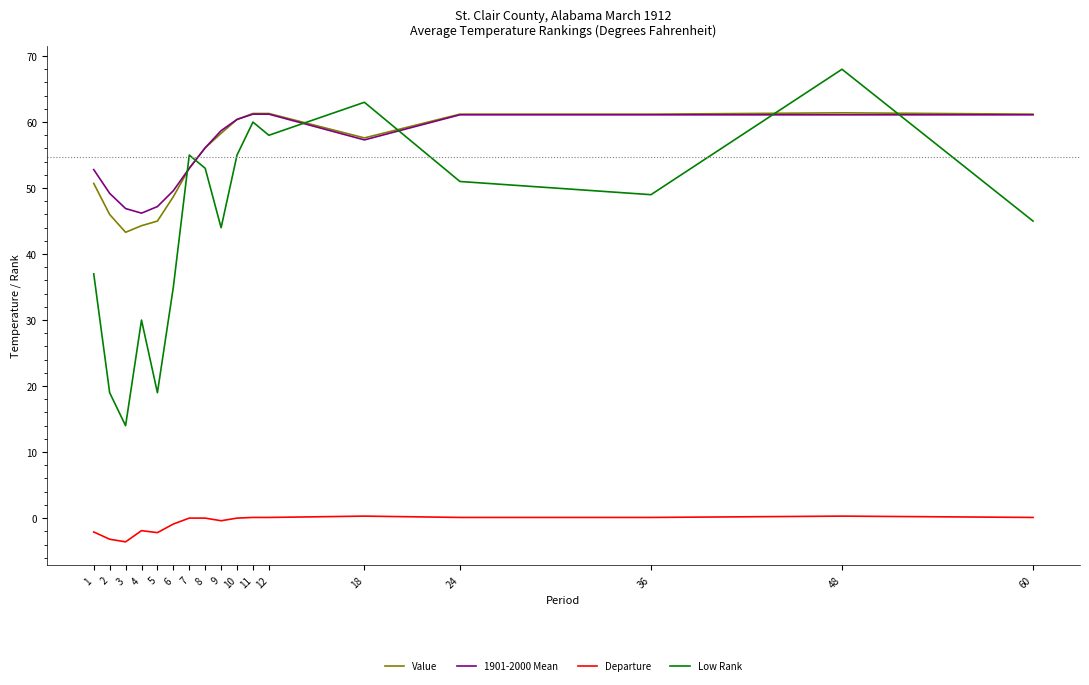

Count the number of categories in the chart.

17